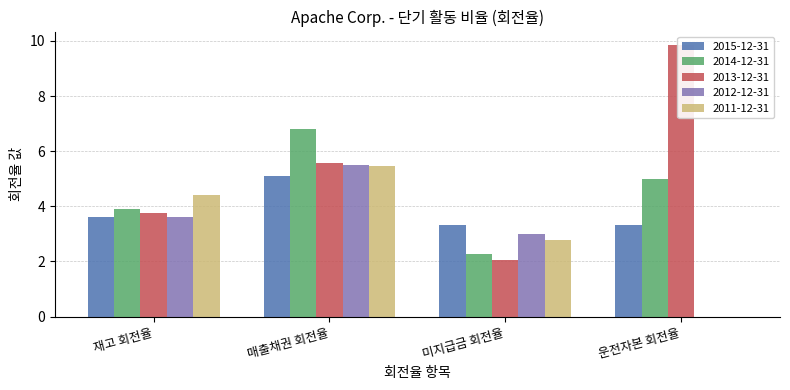

Which series changed the most between 재고 회전율 and 매출채권 회전율?

2014-12-31